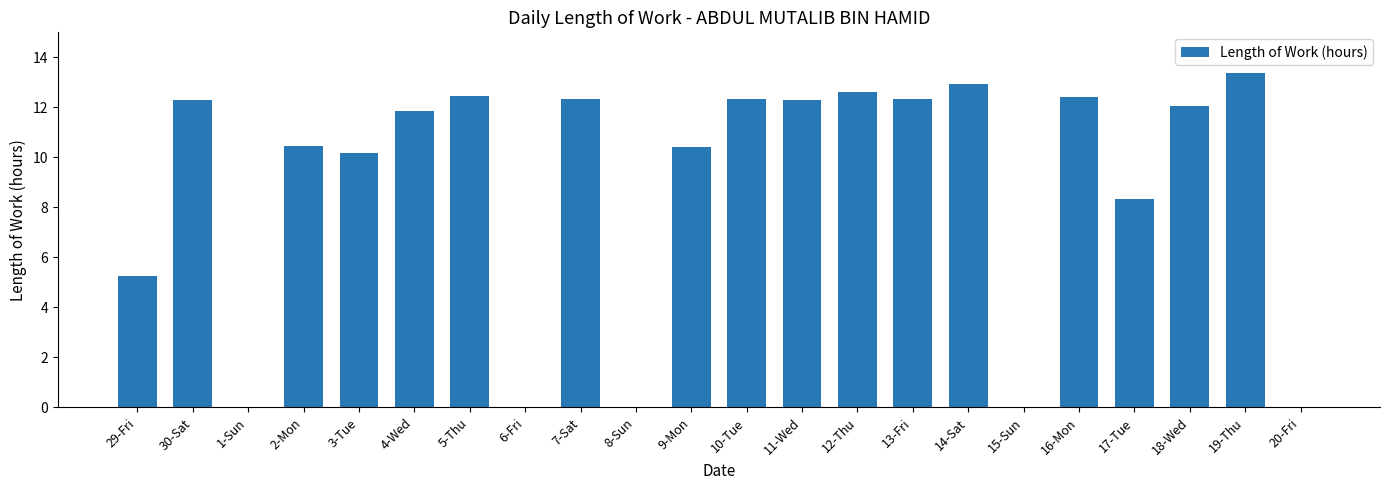

Are the bars horizontal?

No